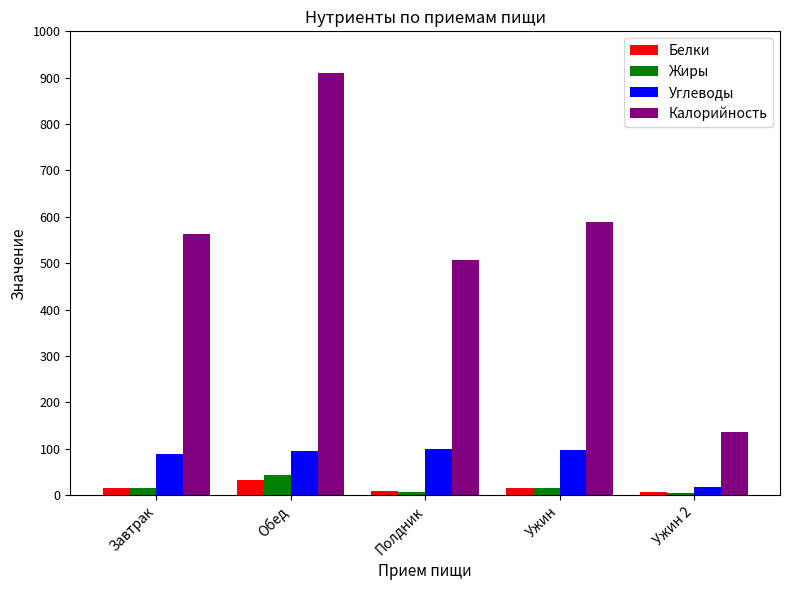

What is the maximum value for Жиры?

44.2